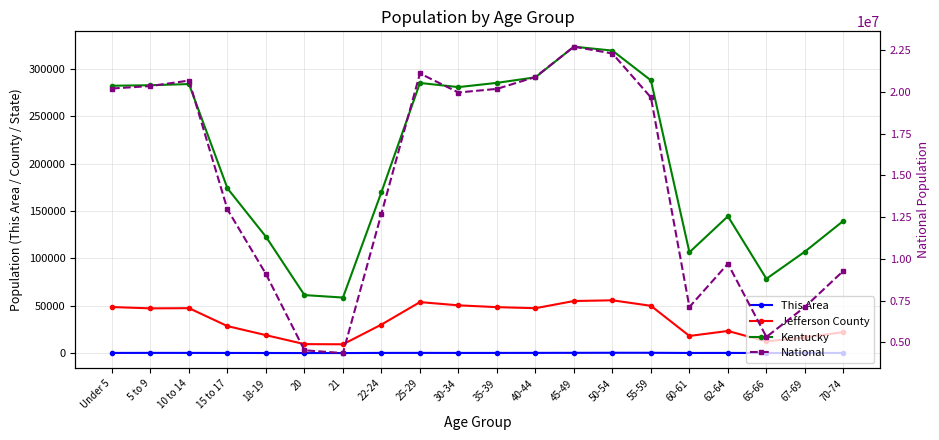

What is the label of the 6th point from the right?

55-59